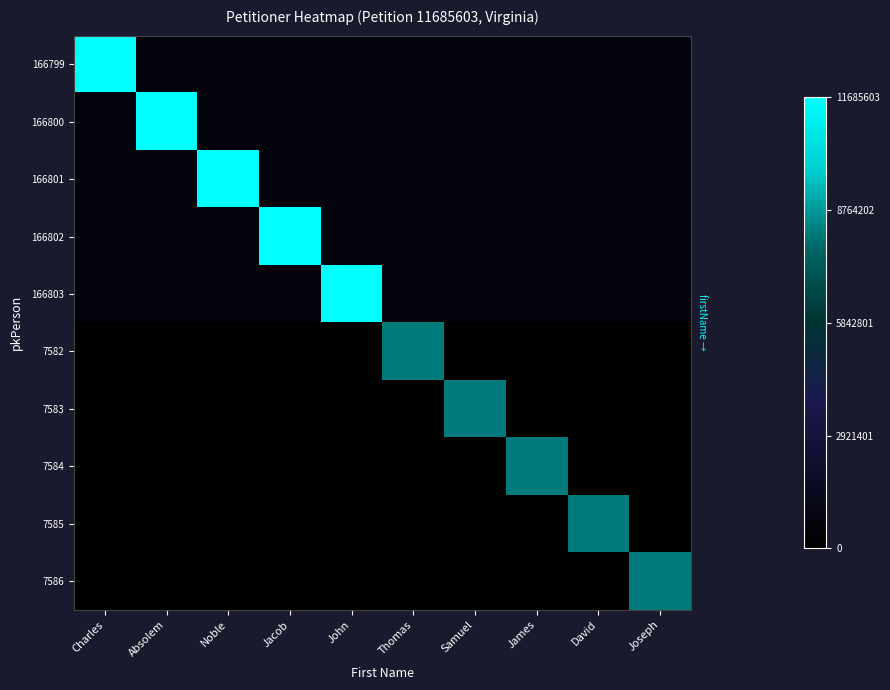

Which has a higher value, Thomas or David?

Thomas